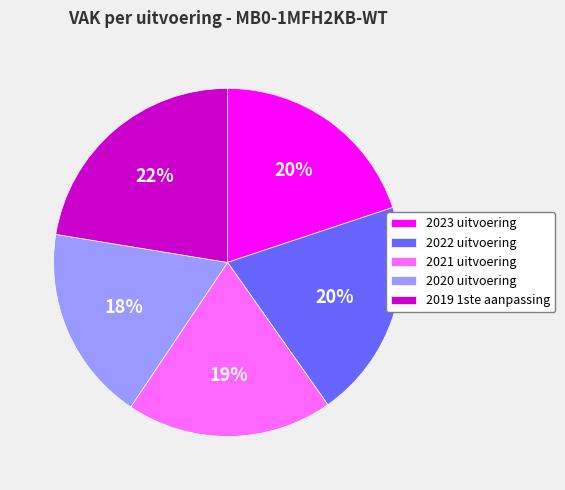

Combined, do 2022 uitvoering and 2020 uitvoering account for over 50%?

No